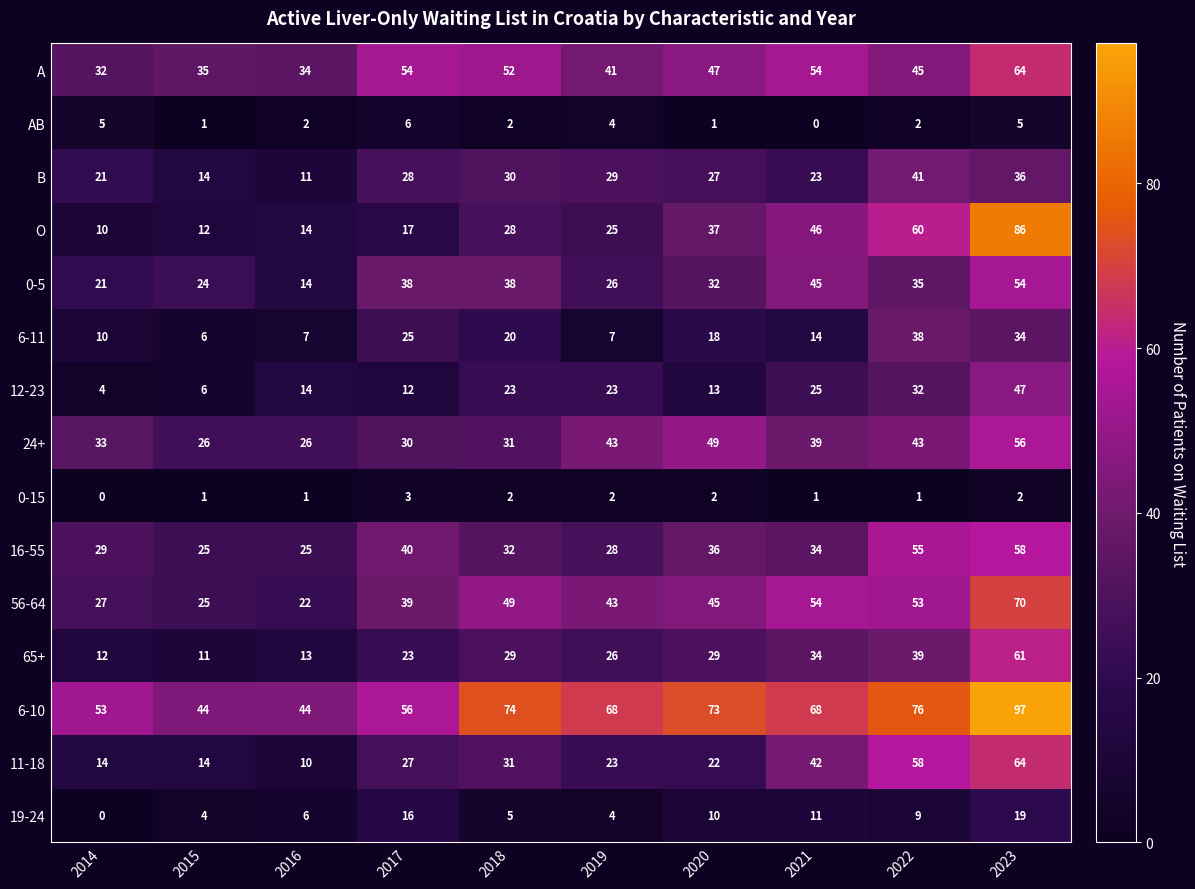

What is the minimum value for 6-11?

6